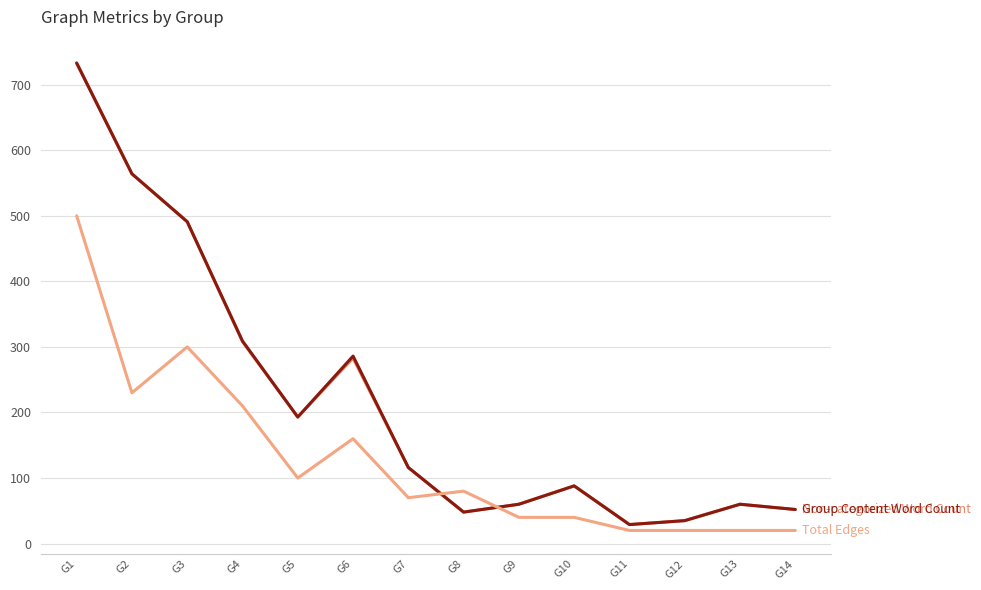

What is the difference between the highest and lowest values at G3?

191